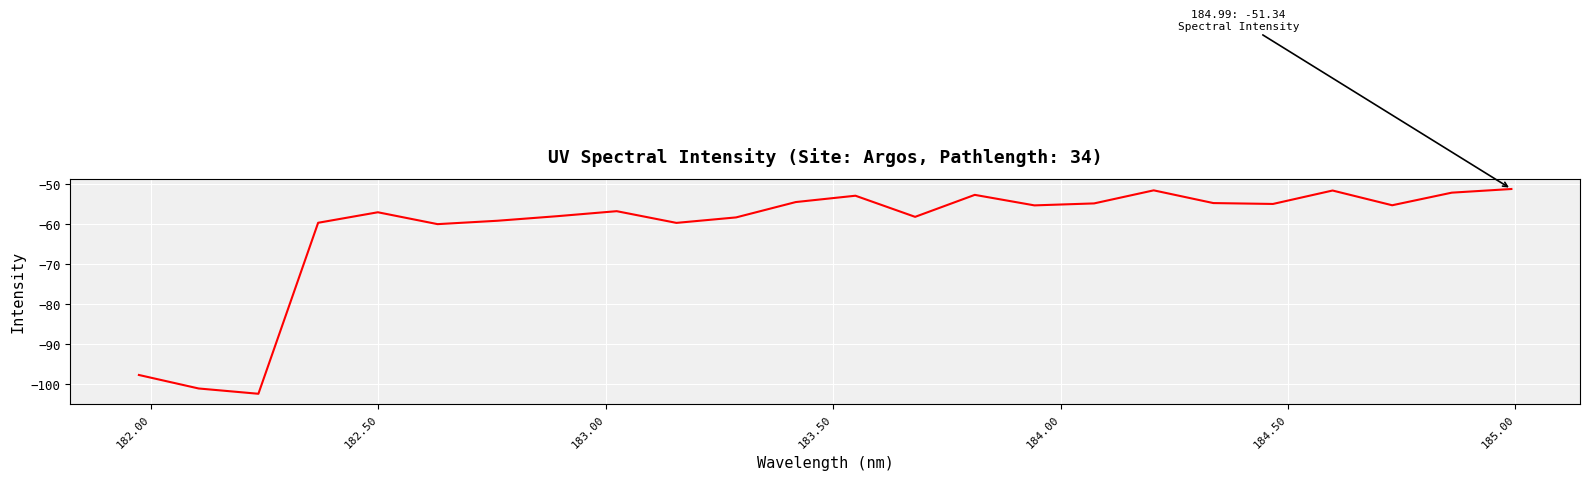

What is the minimum value shown in the chart?

-102.4